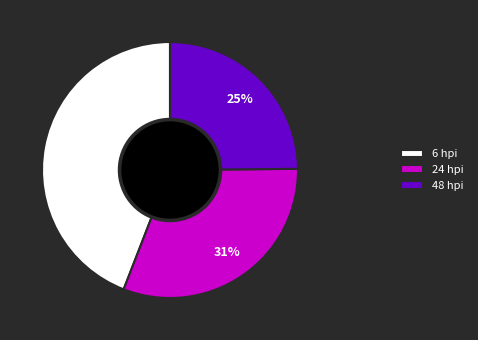

Is there a majority slice in this chart?

No